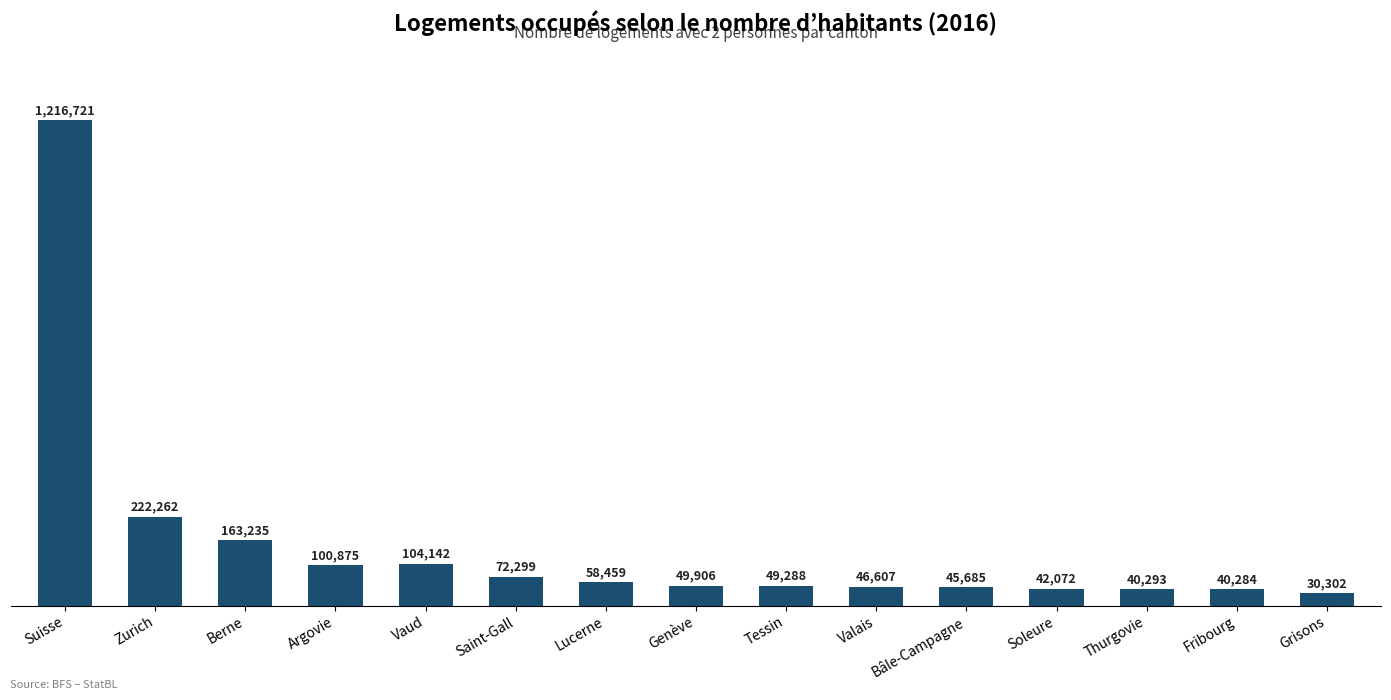

List the labels in order of value, largest first.

Suisse, Zurich, Berne, Vaud, Argovie, Saint-Gall, Lucerne, Genève, Tessin, Valais, Bâle-Campagne, Soleure, Thurgovie, Fribourg, Grisons